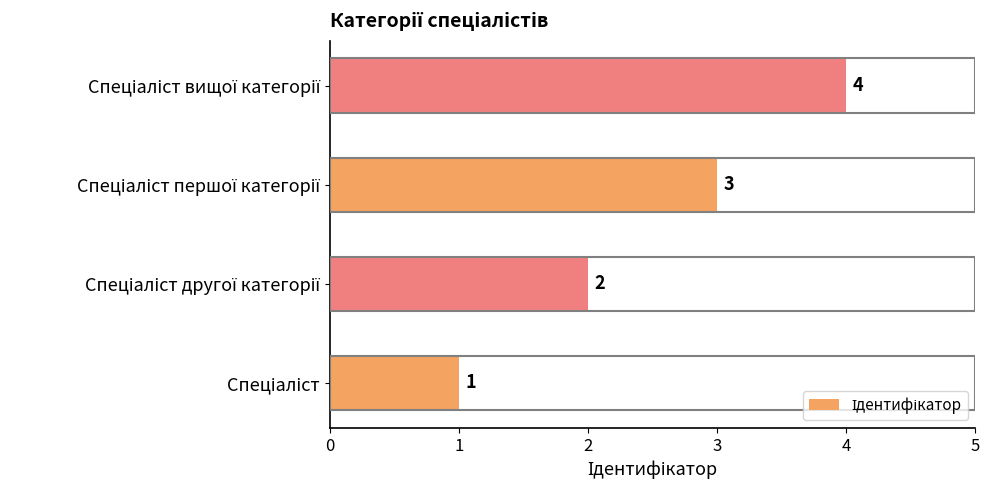

How many bars are there in total?

4